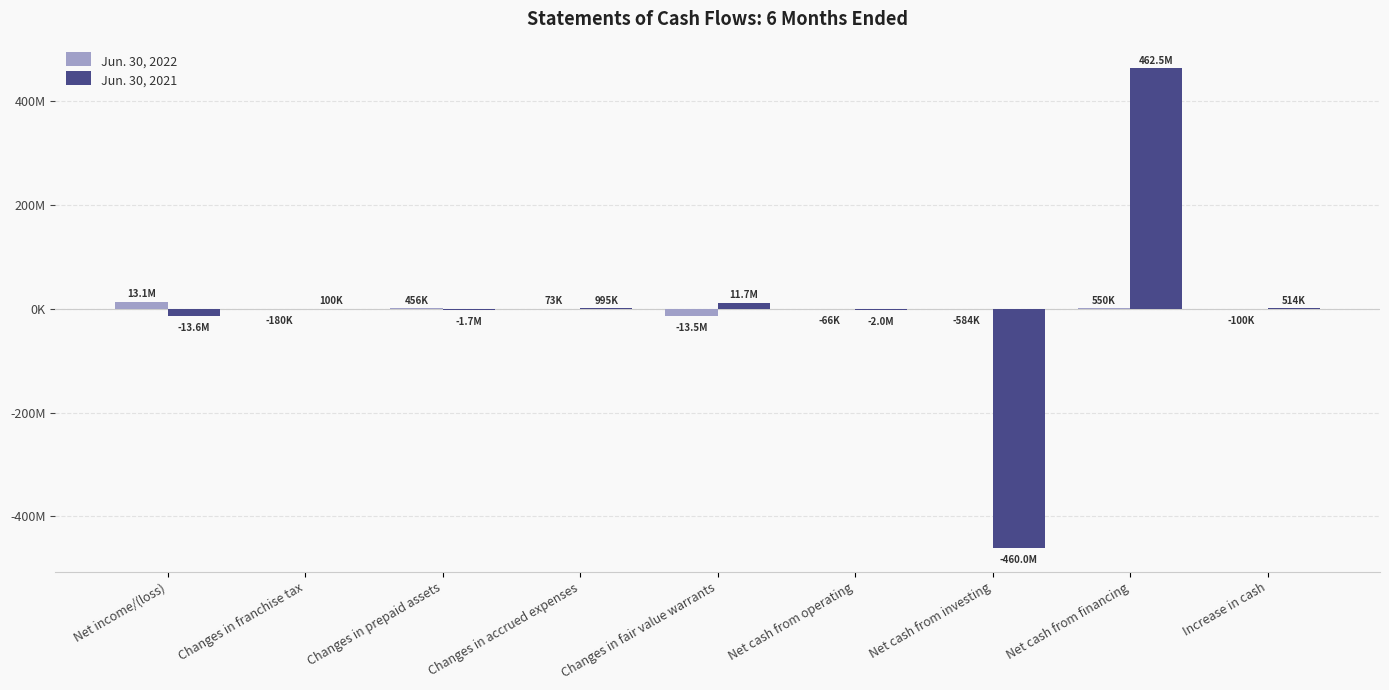

Which label corresponds to the largest value in the chart?

Net cash from financing